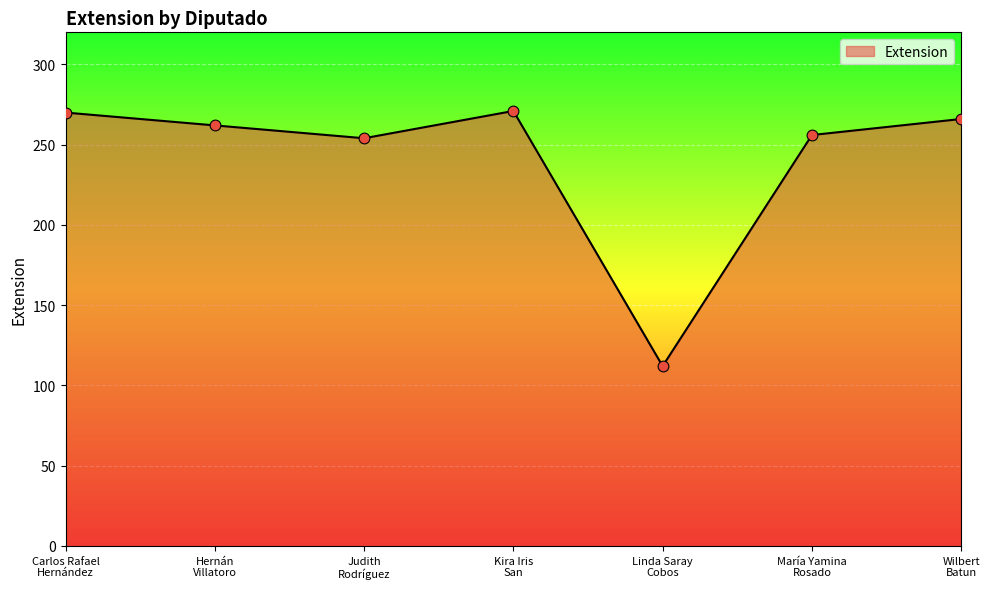

What is the change in value from Carlos Rafael
Hernández to Wilbert
Batun?

-4